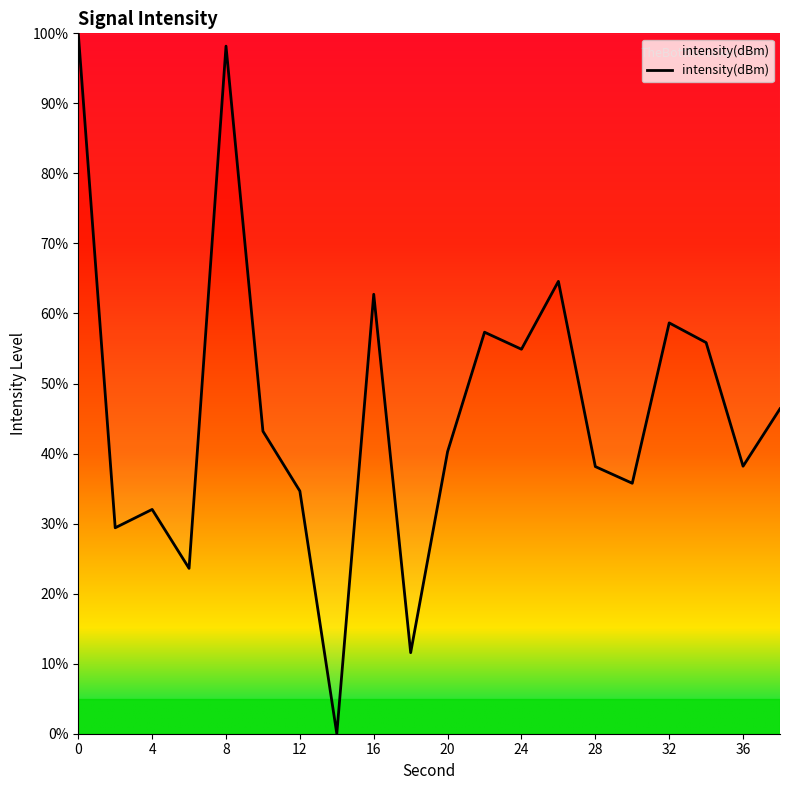

What is the difference between the maximum and minimum values?

100.0